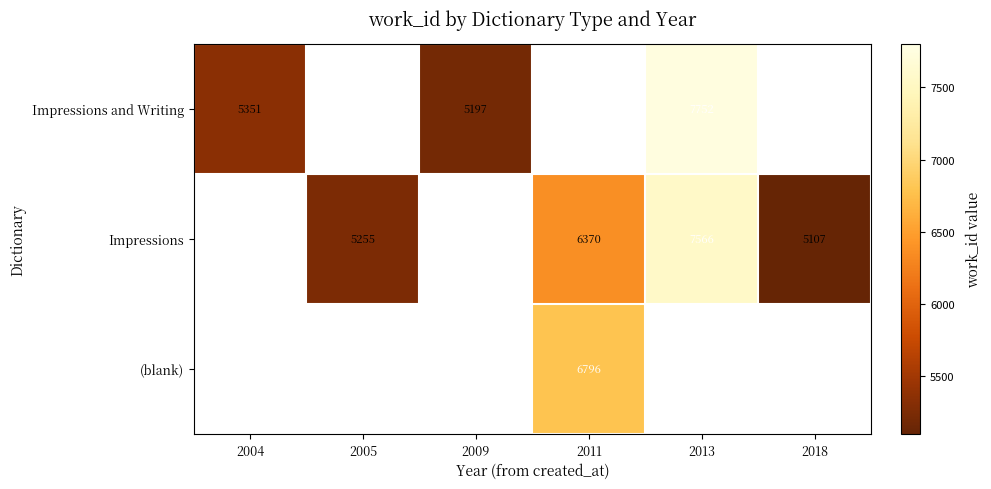

The value of Impressions at 2011 is 2060. True or false?

False